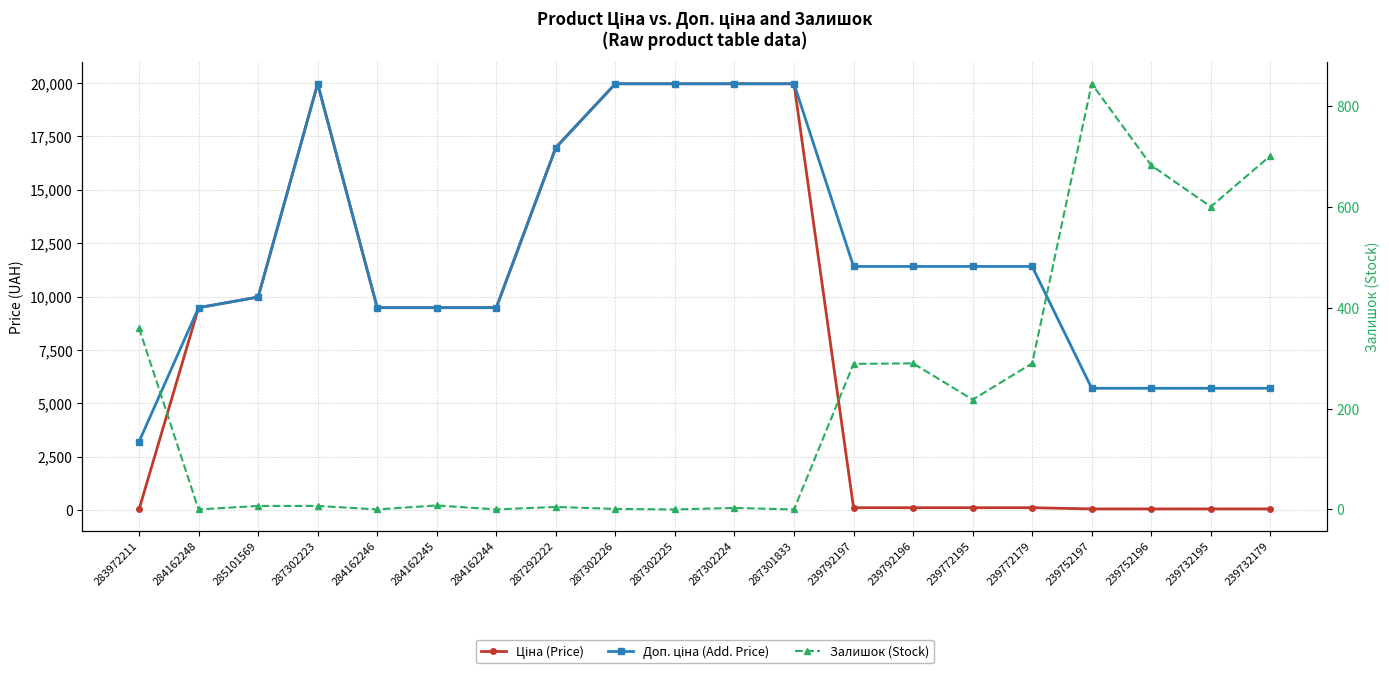

List the series in order of their peak value, highest first.

Ціна (Price), Доп. ціна (Add. Price), Залишок (Stock)